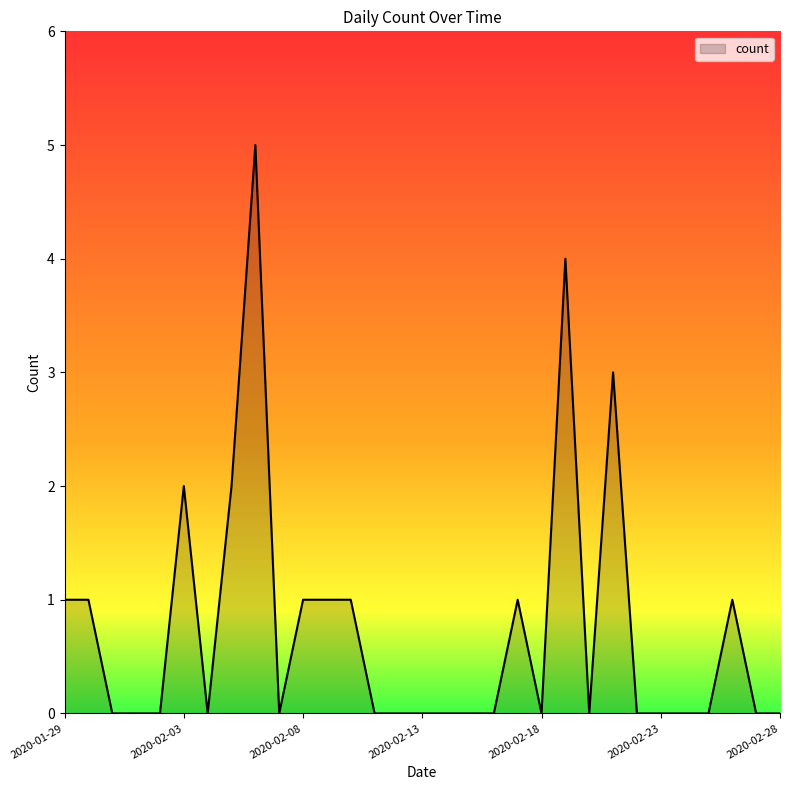

What is the difference between the maximum and second lowest values?

5